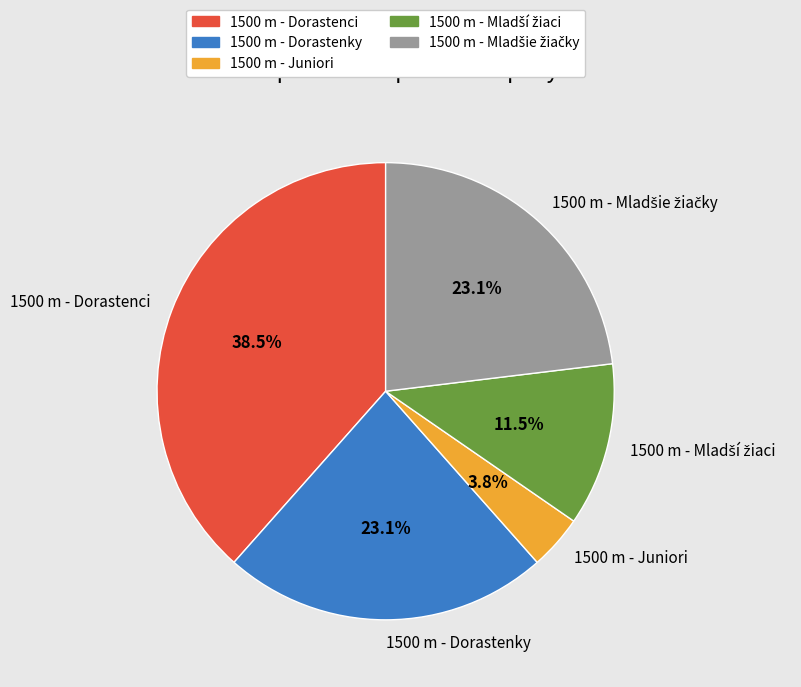

Between 1500 m - Dorastenky and 1500 m - Juniori, which is larger?

1500 m - Dorastenky